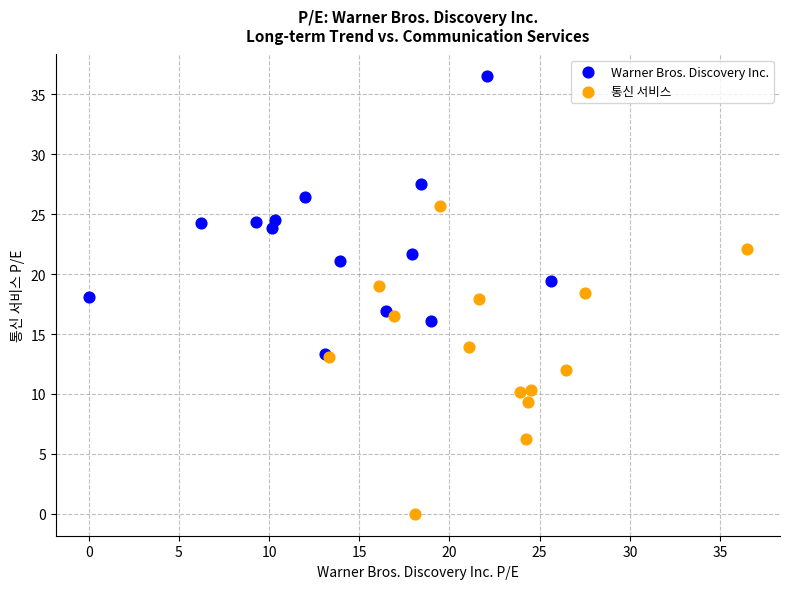

Which series reaches the maximum Y coordinate?

Warner Bros. Discovery Inc.